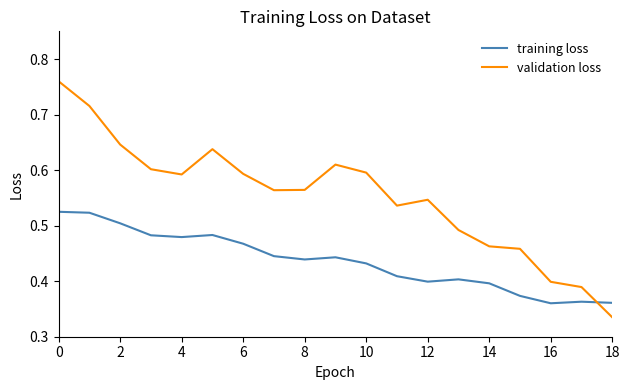

After their last crossing, which series has the higher values: validation loss or training loss?

training loss